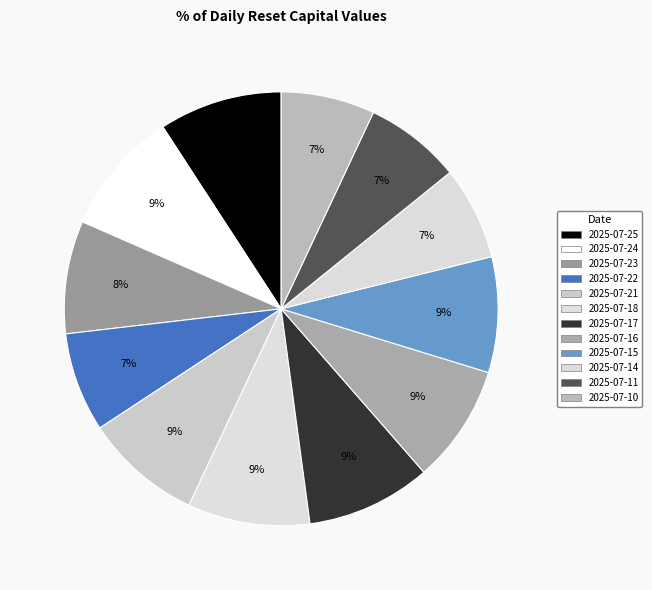

Approximately how many times larger is the value at 2025-07-22 compared to 2025-07-14?

1.1